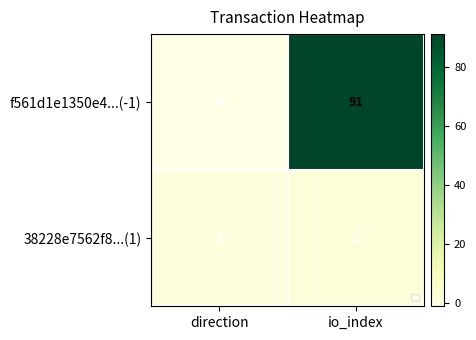

Reading right to left, list all the values displayed in this chart.

f561d1e1350e4...(-1): 91	-1
38228e7562f8...(1): 2	1